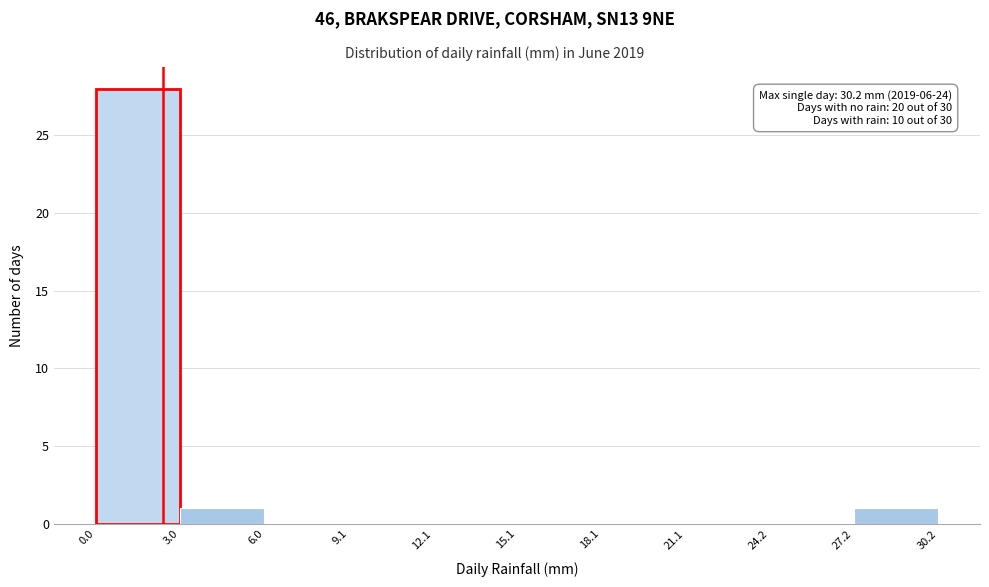

Over which range of the x-axis is the bar tallest?

0.0 to 3.0